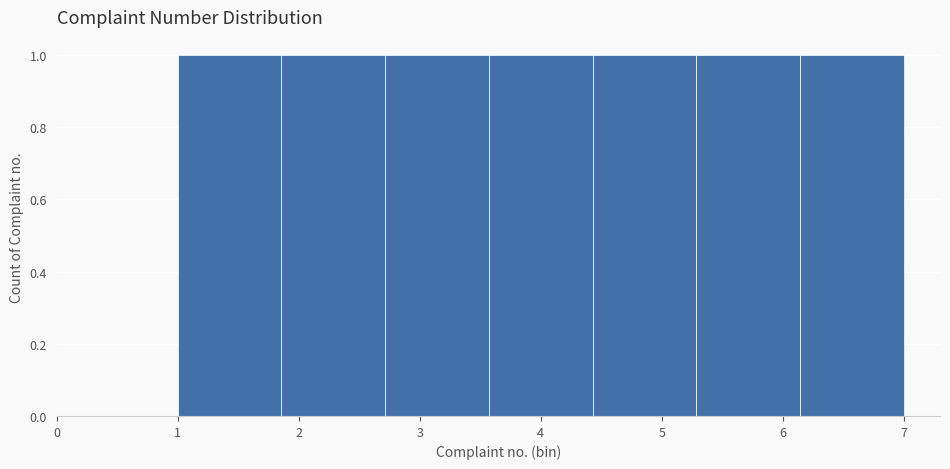

What is the height of the bar covering 6.1 to 7.0 on the x-axis? Neither the bar edges nor the heights are printed on the chart, so give them approximately, as read against the axes.

1